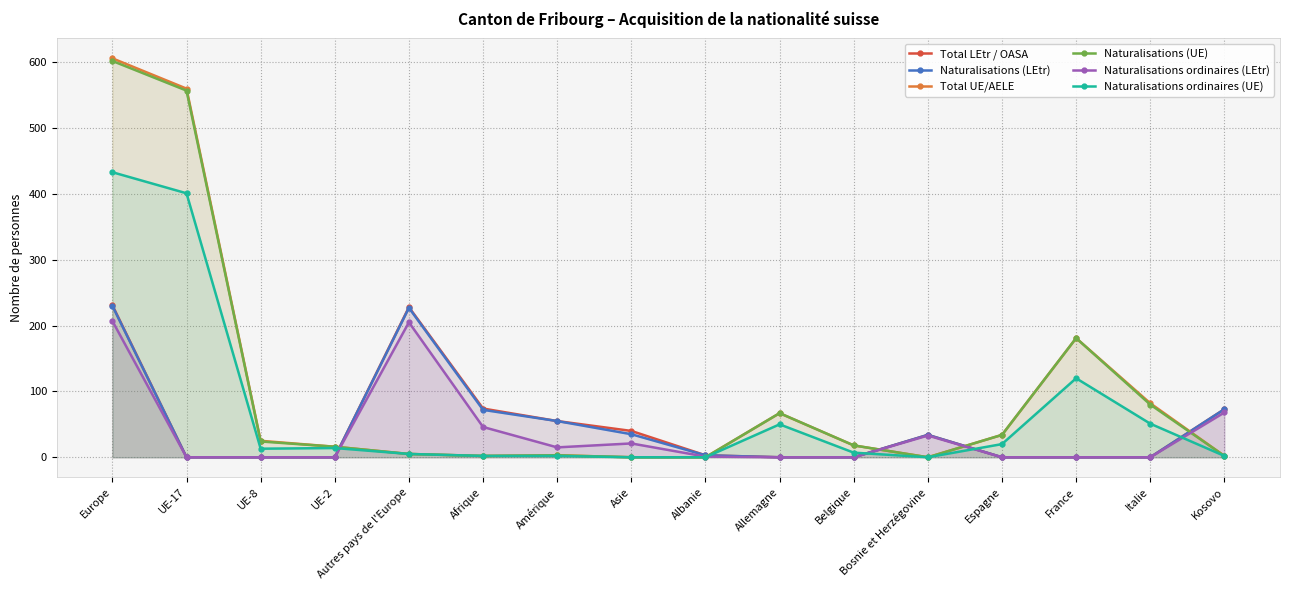

True or false: Naturalisations (LEtr) and Total UE/AELE intersect in this chart.

True